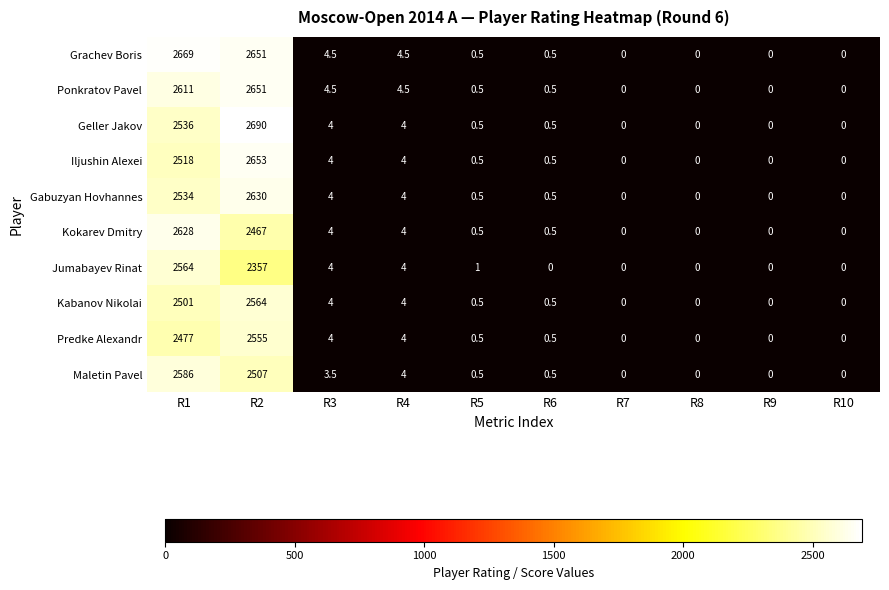

At which category does the chart reach its peak across all series?

R2